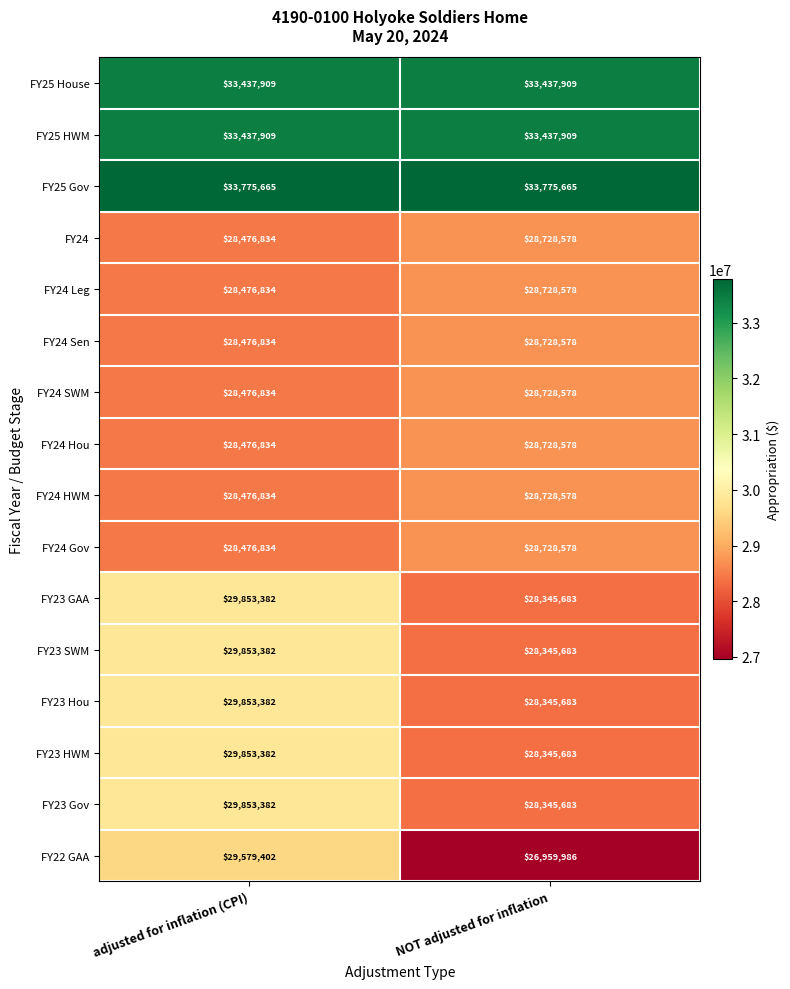

At how many categories does at least one series exceed 30382597?

2